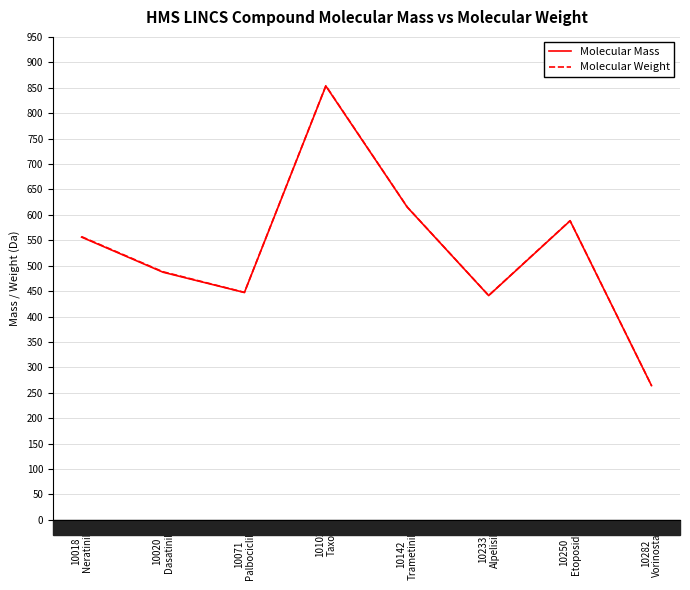

What position from the left is 10020
Dasatinib?

2